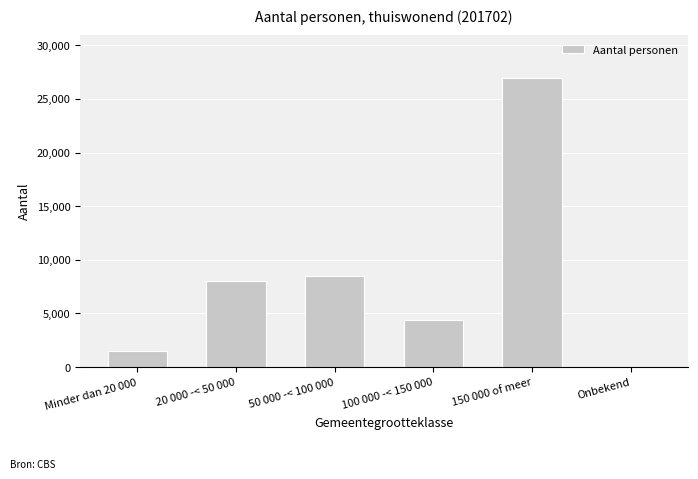

Reading left to right, what are all the values shown in this chart?

1460	7985	8530	4370	26910	35